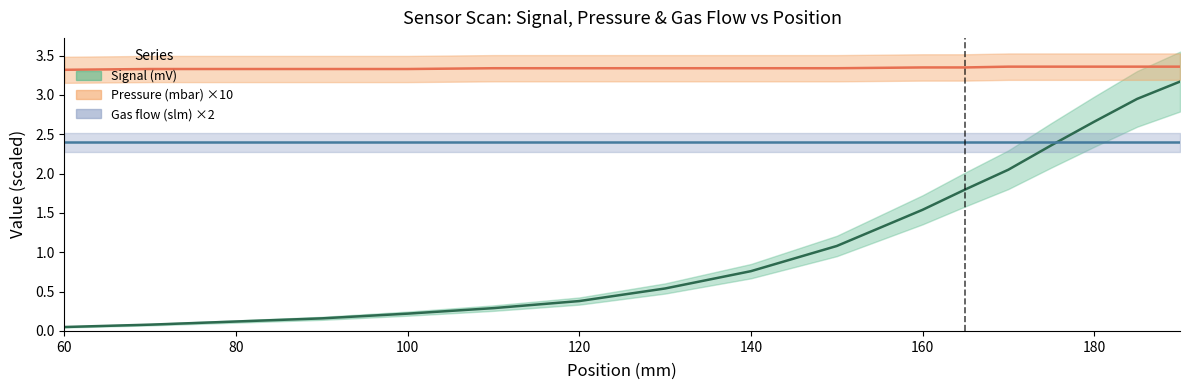

What is the average value of the Pressure (mbar) series?

3.3